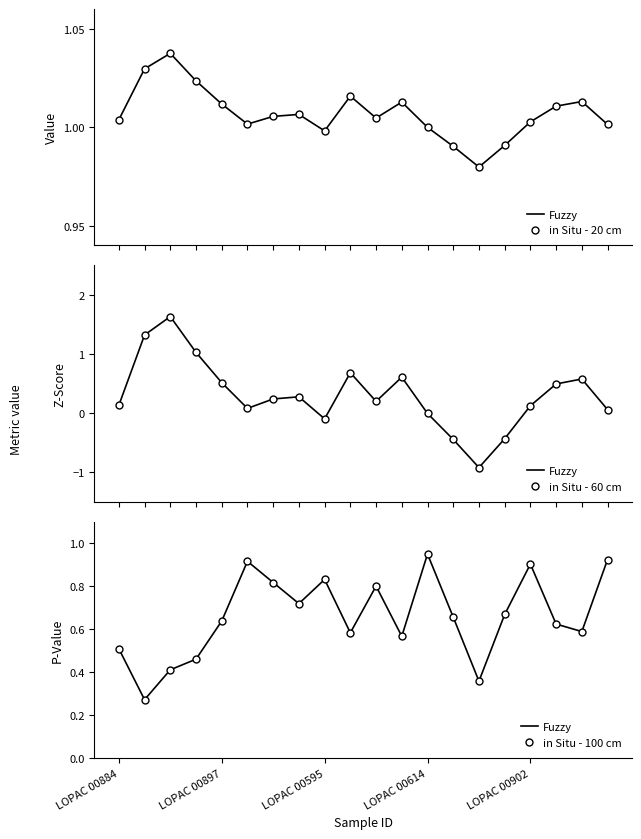

At how many categories does at least one series exceed 0?

20